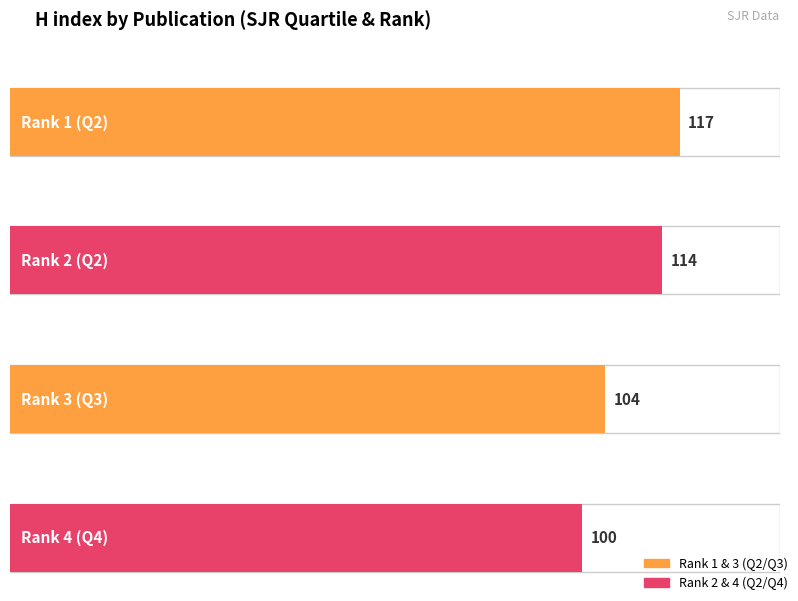

Between Q2 and Q3, which is larger?

Q2